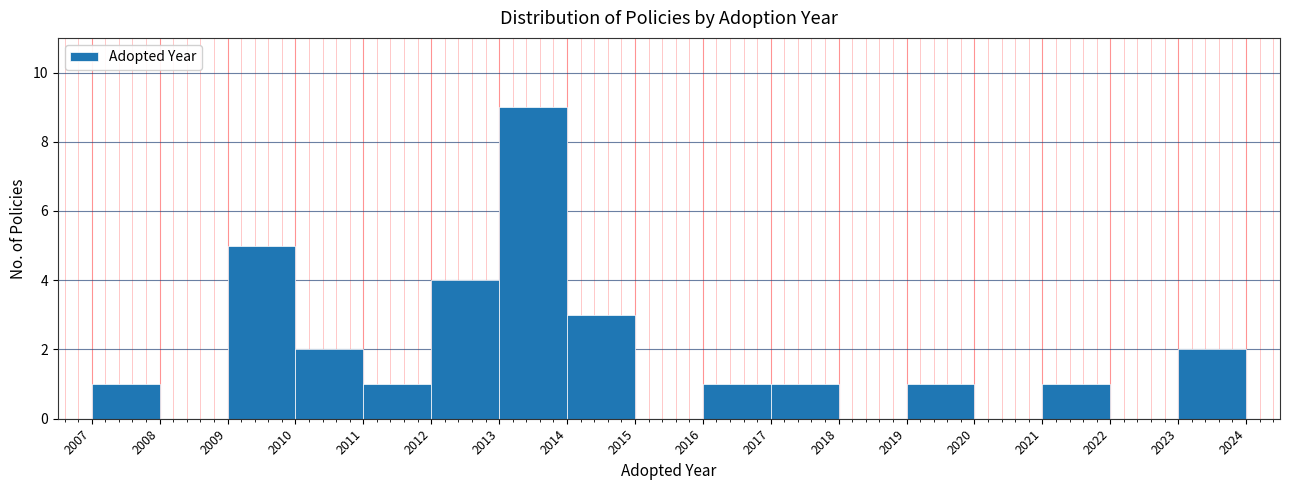

Over which range of the x-axis is the bar tallest?

2013 to 2014